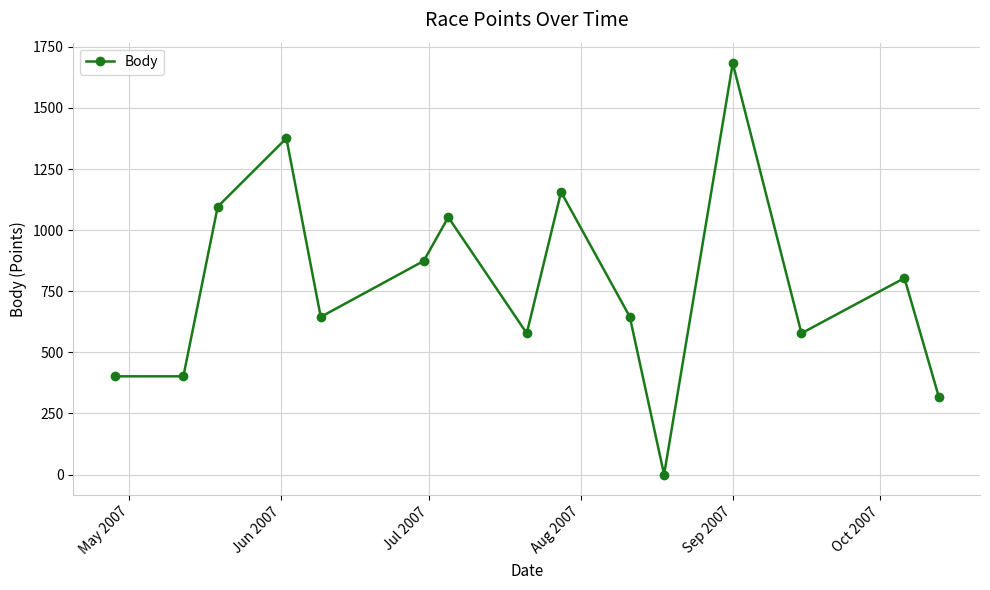

What is the maximum value shown in the chart?

1683